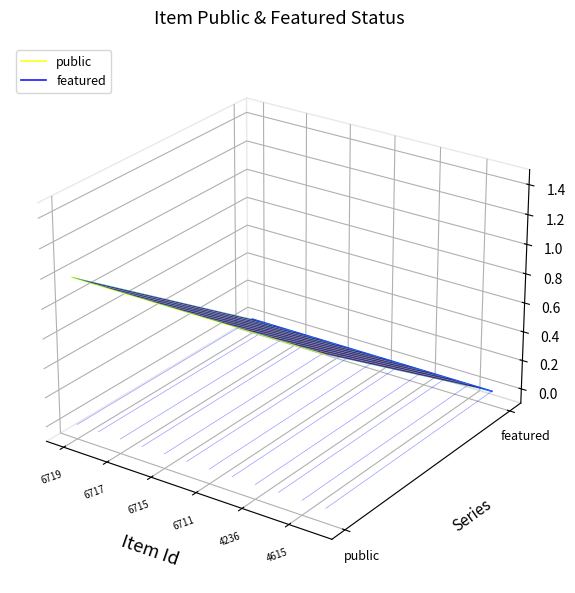

What is the label of the 10th point from the right?

6715